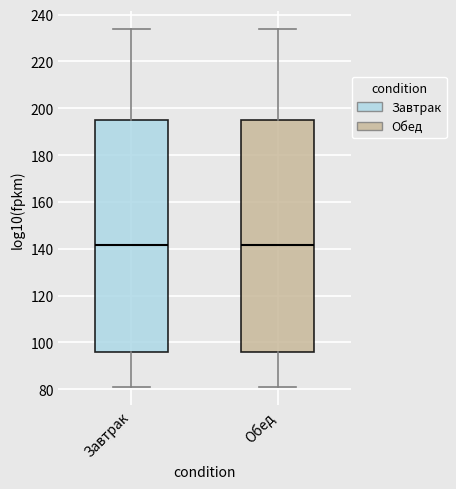

Reading left to right, transcribe this box plot: for each box, give where its median line is, the range the box spans, and where its two whiskers end, as read against the y-axis. The values are not printed on the chart, so give them approximately, as read against the axis.

Завтрак: median 142, box 96 to 196, whiskers 80 to 234
Обед: median 142, box 96 to 196, whiskers 80 to 234